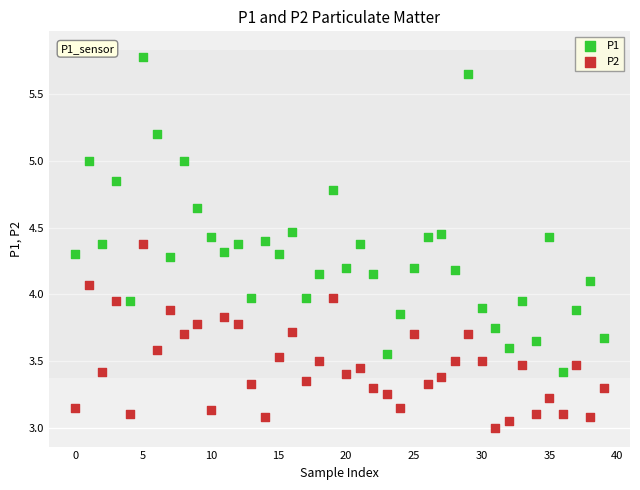

Which series contains the lowest Y value?

P2